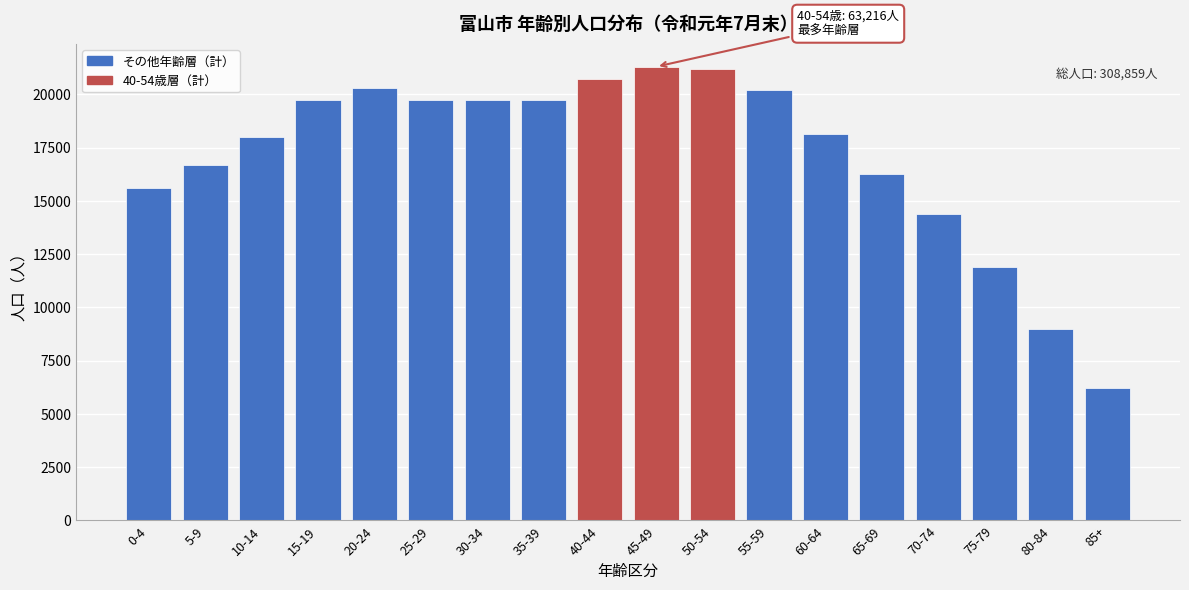

What is the change in value from 15-19 to 40-44?

+949